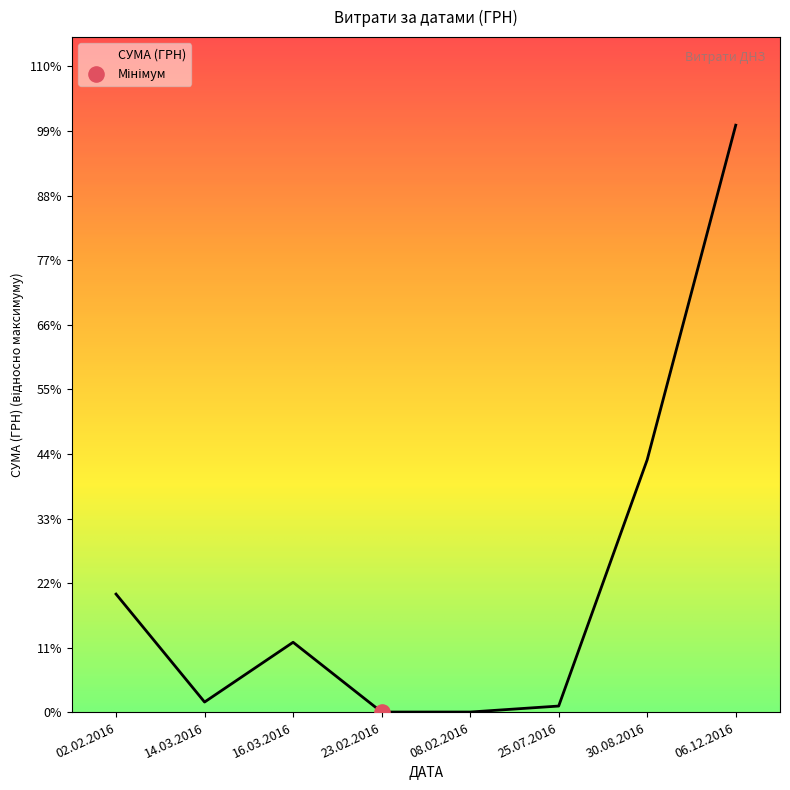

Does the chart have visible grid lines?

No